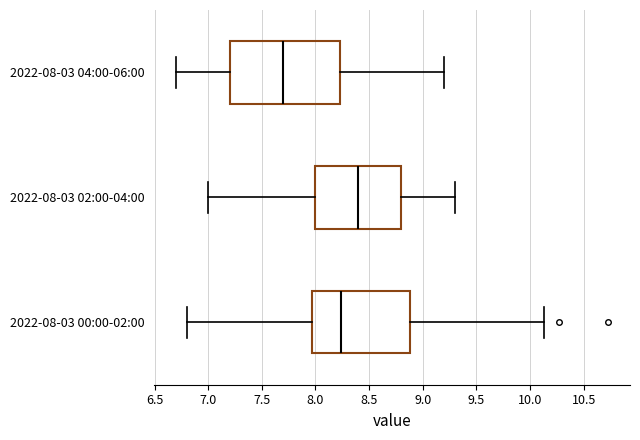

Where is the right edge of the box for 2022-08-03 02:00-04:00 on the x-axis? The values are not printed on the chart, so give them approximately, as read against the axis.

8.80